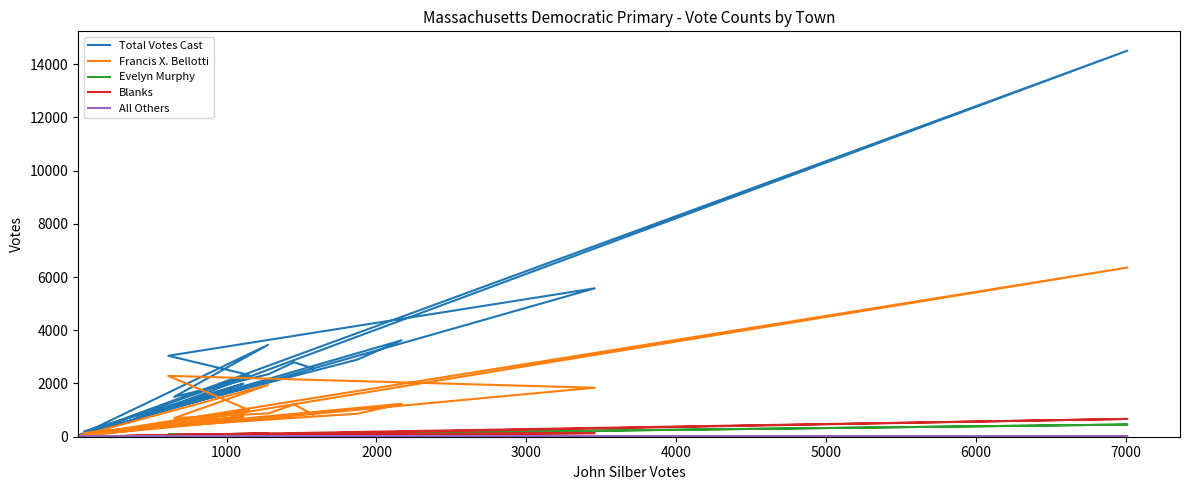

What position from the right is 4000?

16